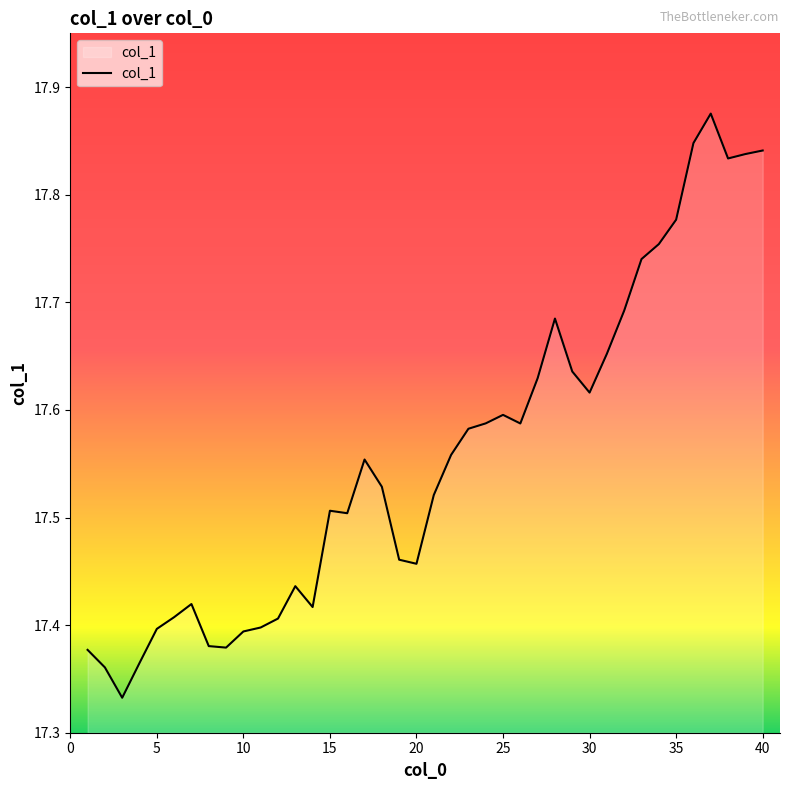

What is the difference between the maximum and minimum values?

0.5